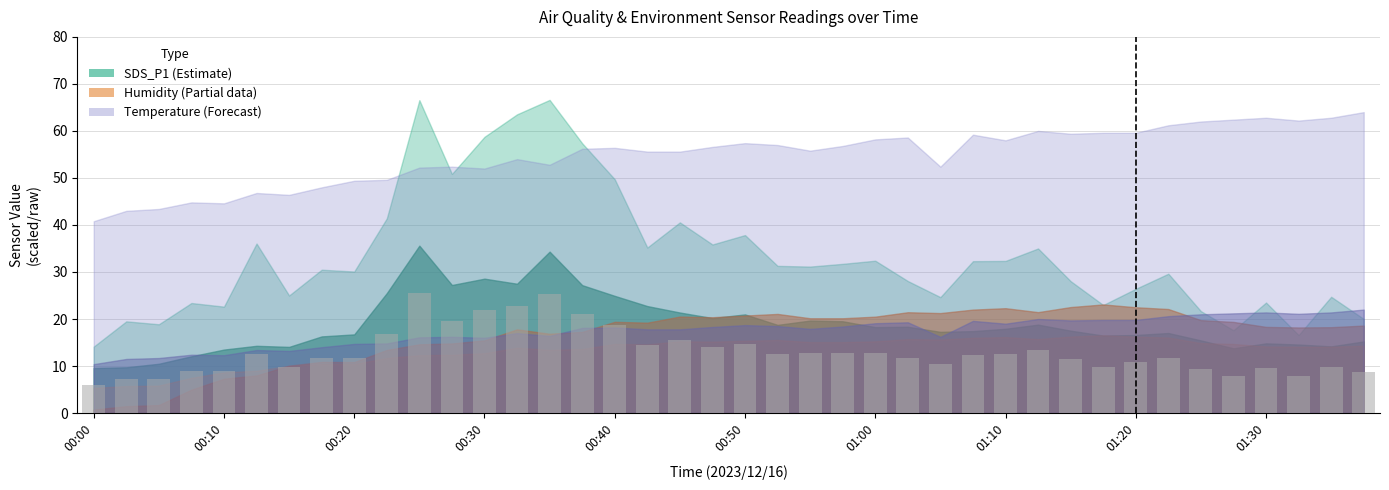

What is the value of the 31st bar from the left?

11.4